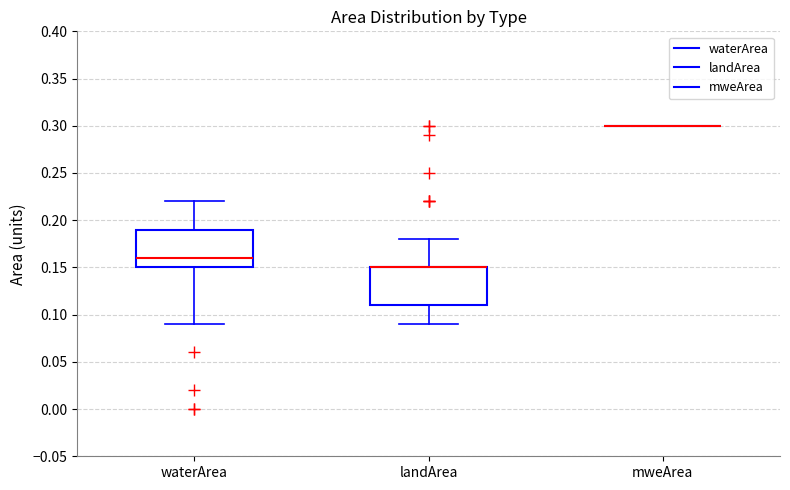

Reading left to right, read every box against the y-axis: the position of its median line, the range the box covers, and the ends of its whiskers. The values are not printed on the chart, so give them approximately, as read against the axis.

waterArea: median 0.16, box 0.15 to 0.19, whiskers 0.09 to 0.22
landArea: median 0.15 (drawn on the box's upper edge), box 0.11 to 0.15, whiskers 0.09 to 0.18
mweArea: box collapsed to a line at 0.30, whiskers 0.30 to 0.30